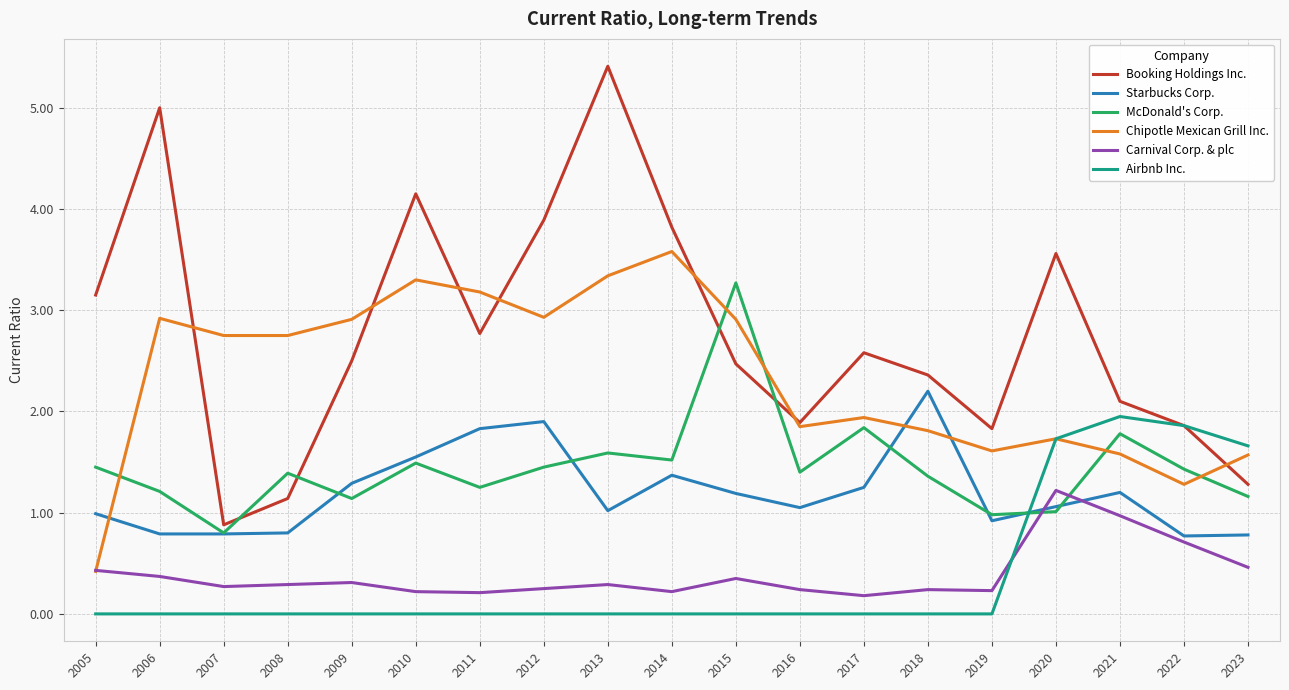

True or false: Booking Holdings Inc. and Carnival Corp. & plc cross at least once.

False